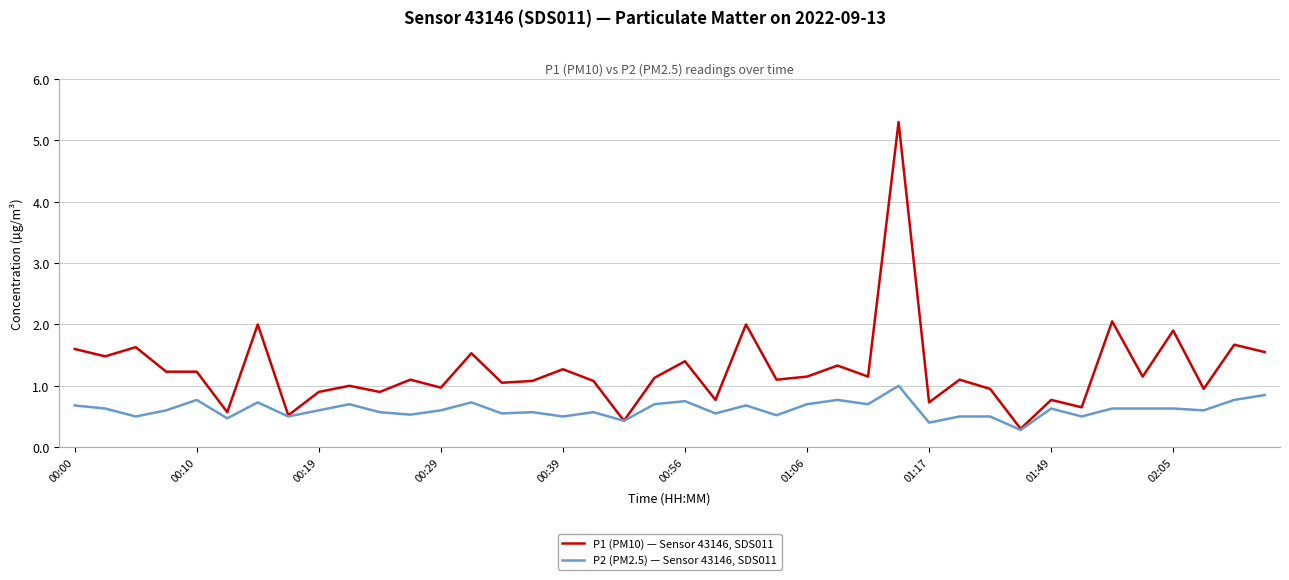

Which series has the largest range (max minus min)?

P1 (PM10) — Sensor 43146, SDS011